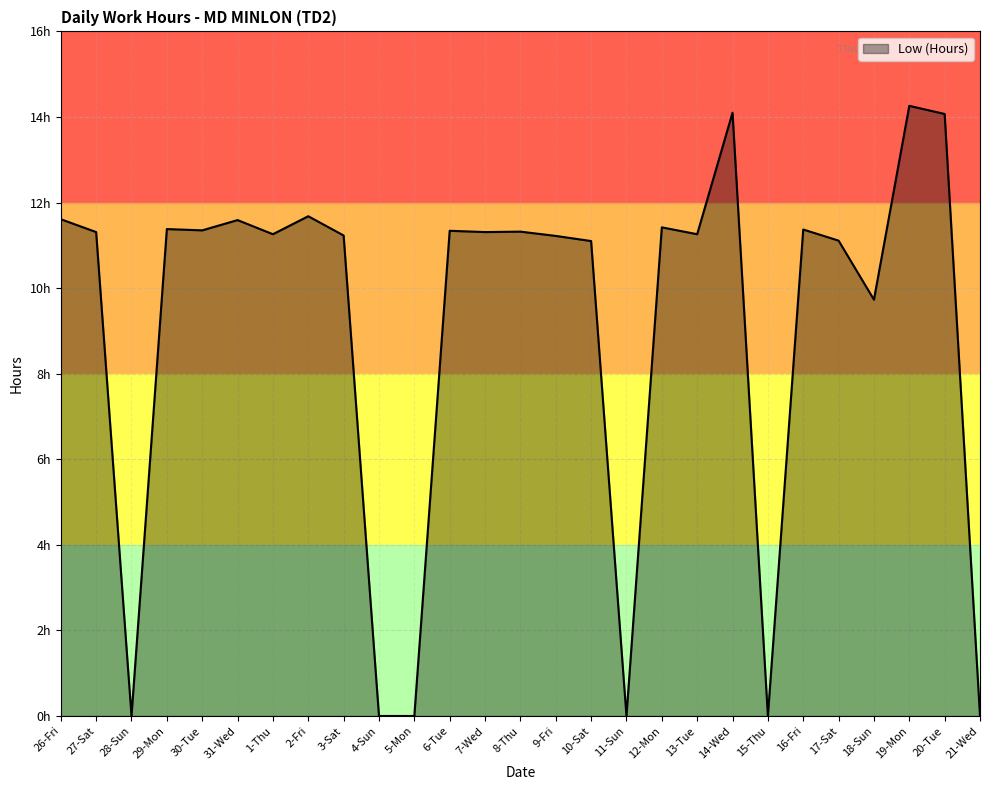

Does the chart display data point markers on the line(s)?

No